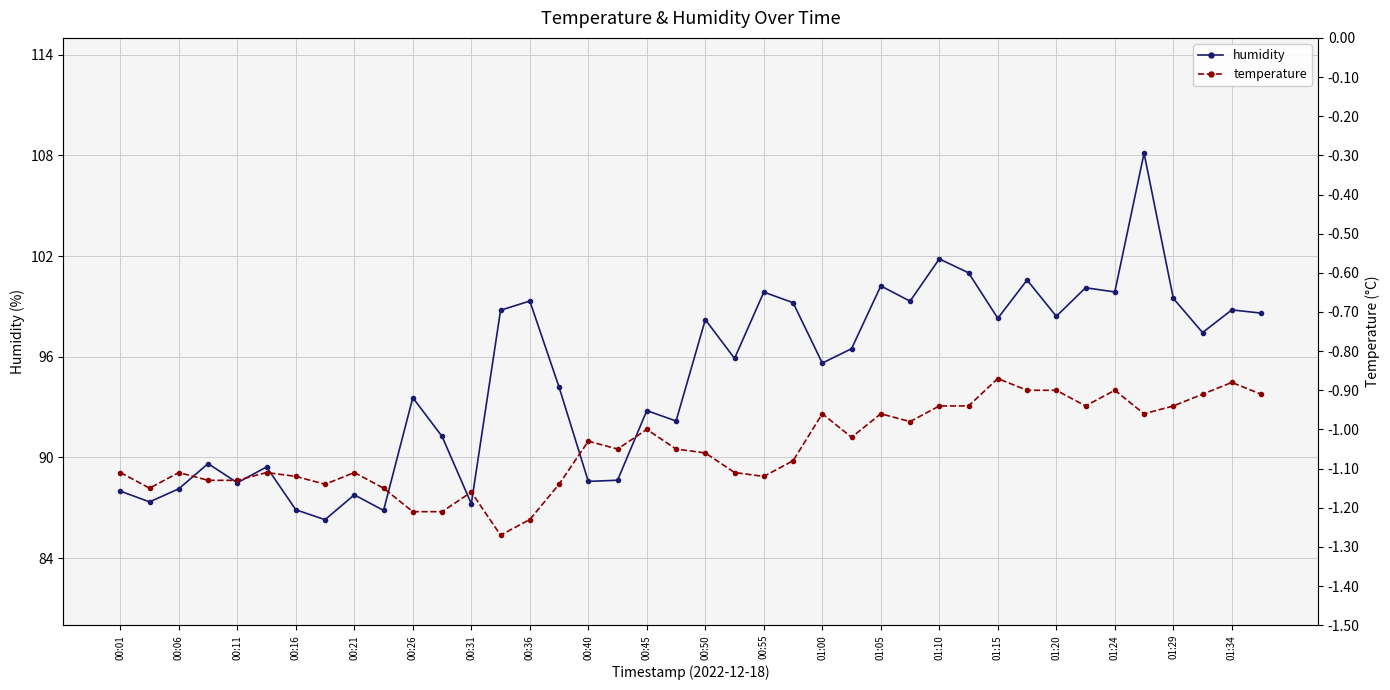

The value of temperature at 25 is -1.0. True or false?

True